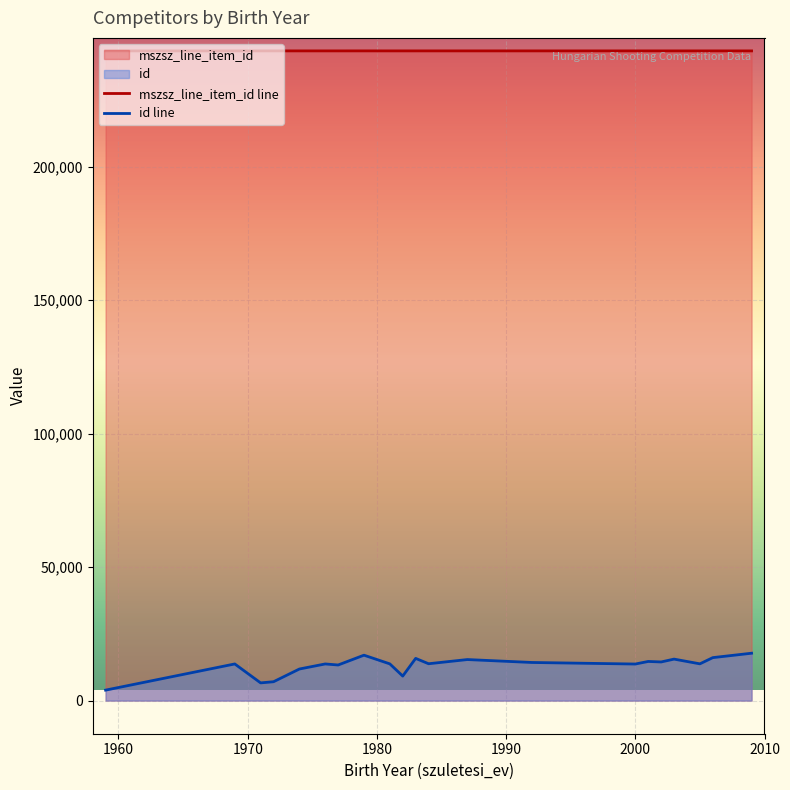

True or false: id line and mszsz_line_item_id line cross at least once.

False